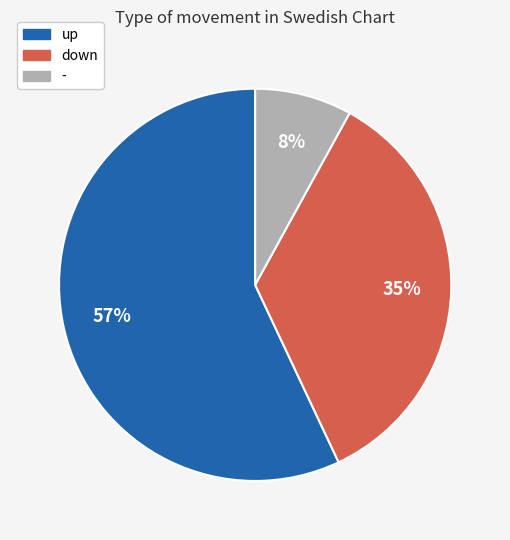

Is it true that down is 35% of the pie?

True